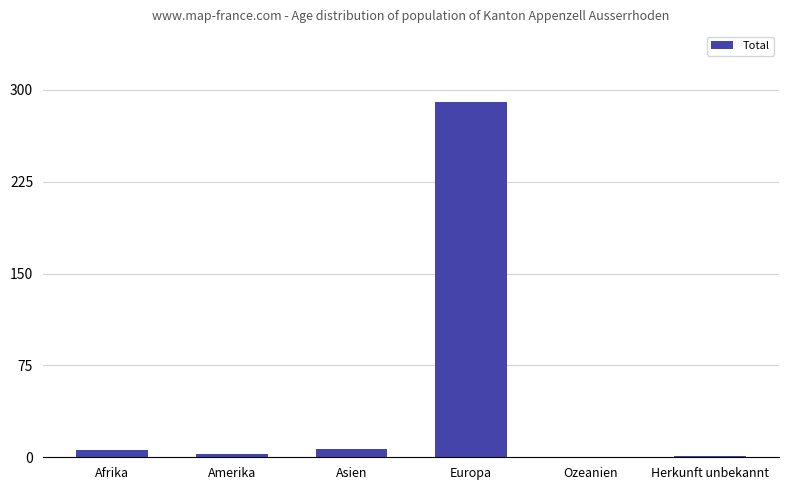

Read the value at Asien.

7